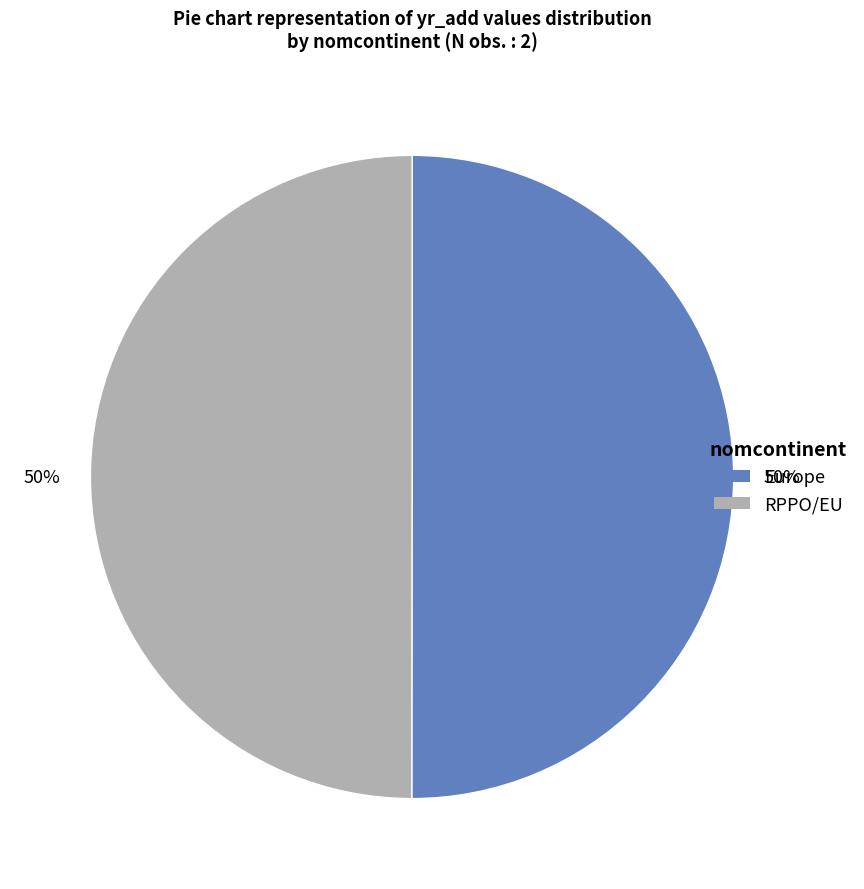

The RPPO/EU slice represents 58% of the pie. True or false?

False